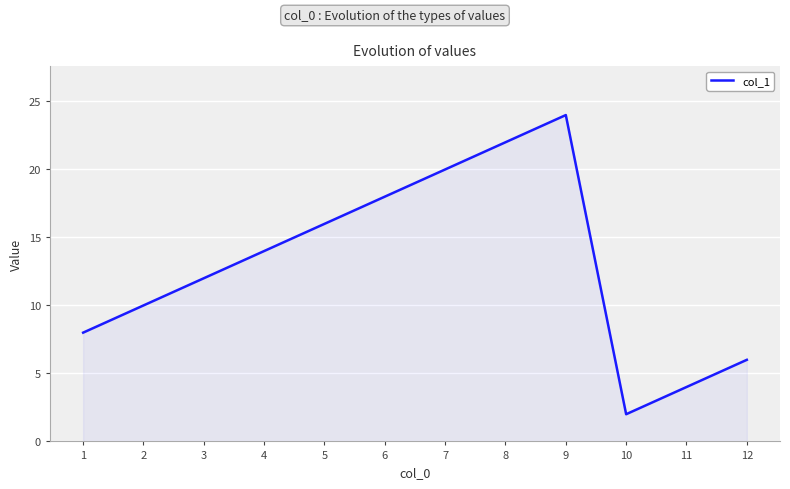

Which label corresponds to the largest value in the chart?

9